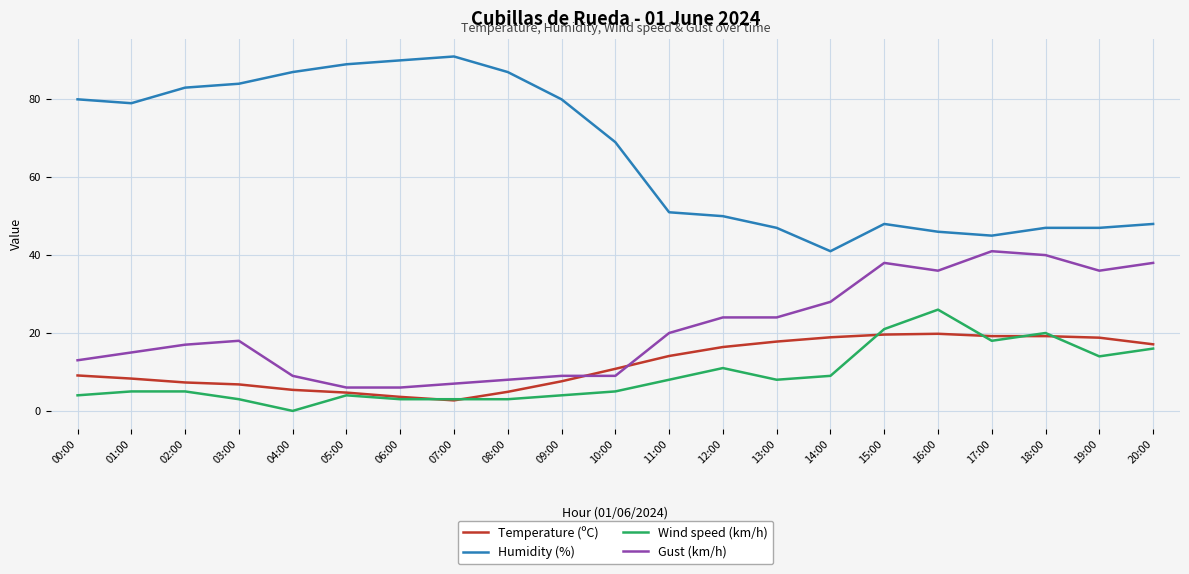

True or false: Temperature (ºC) and Humidity (%) intersect in this chart.

False